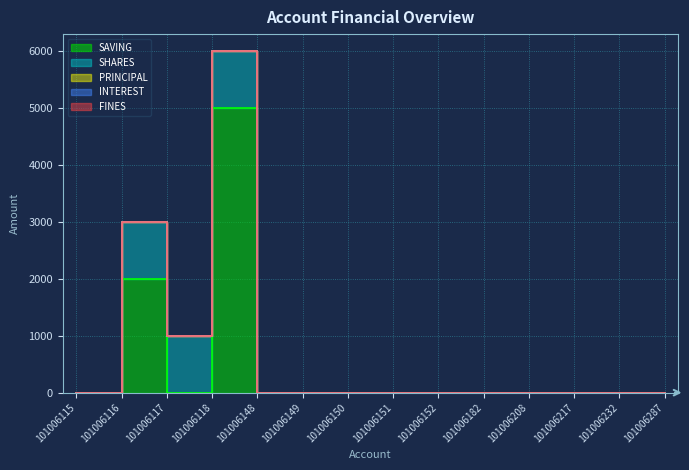

Which label corresponds to the largest value in the chart?

101006118